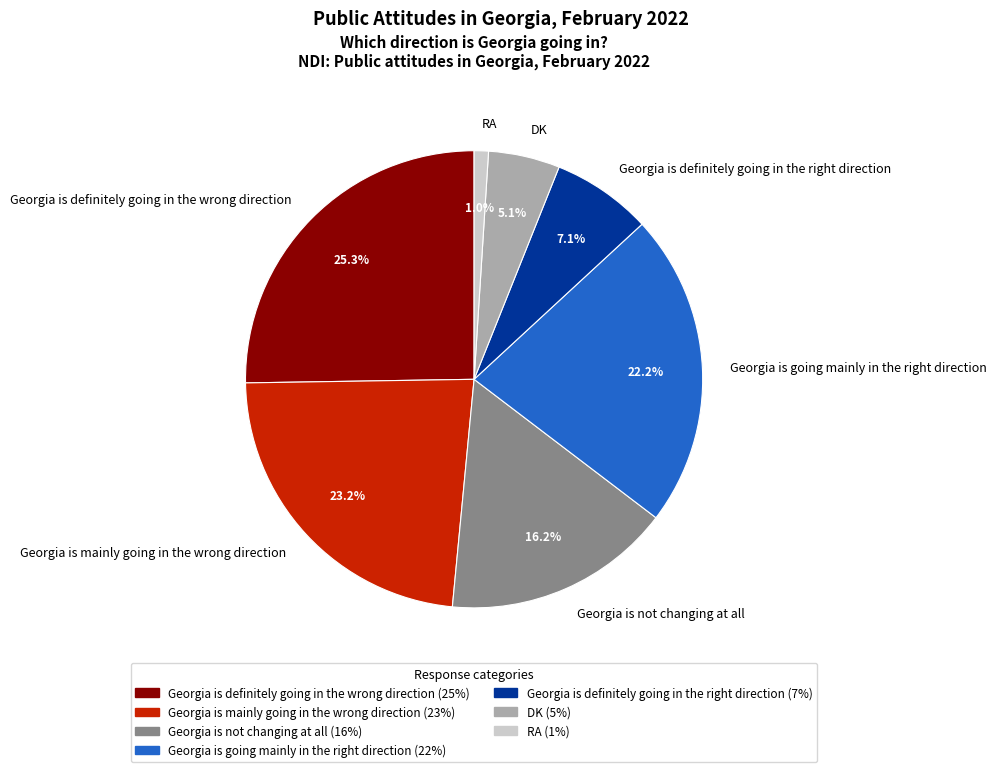

To the nearest percent, what is the difference between the largest and smallest slice percentages?

24%